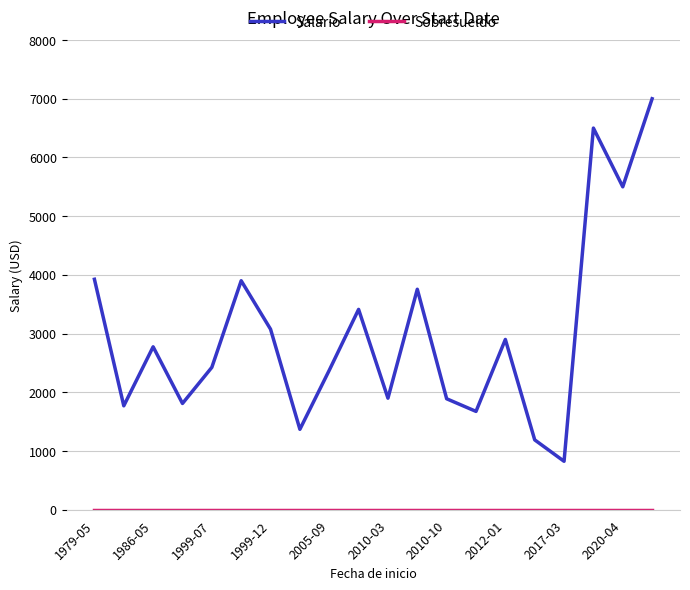

How many series are shown in this chart?

2